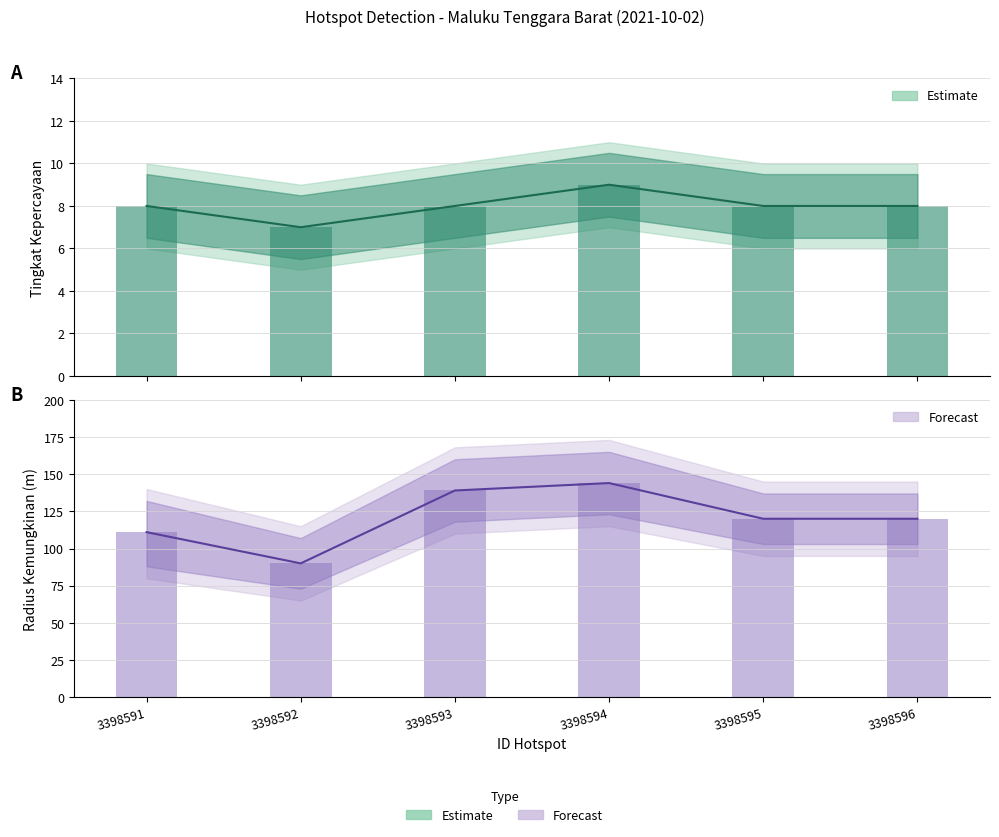

What is the difference between the highest and lowest values at 3398596?

112